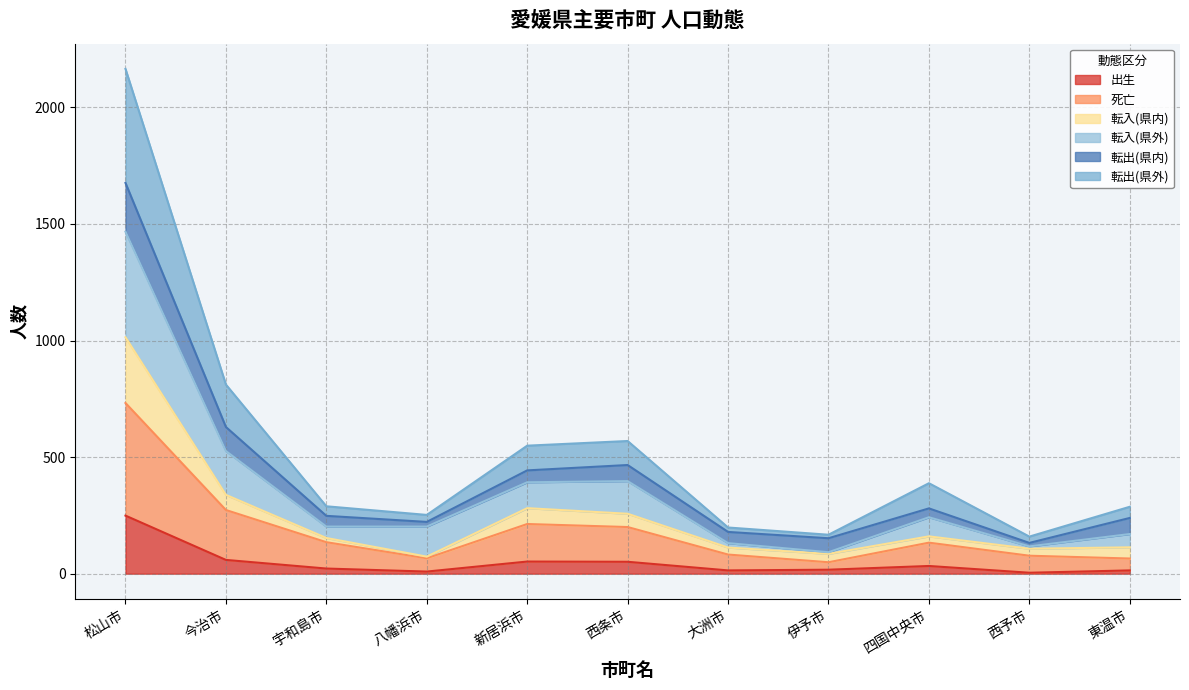

What is the label of the 4th point from the right?

伊予市